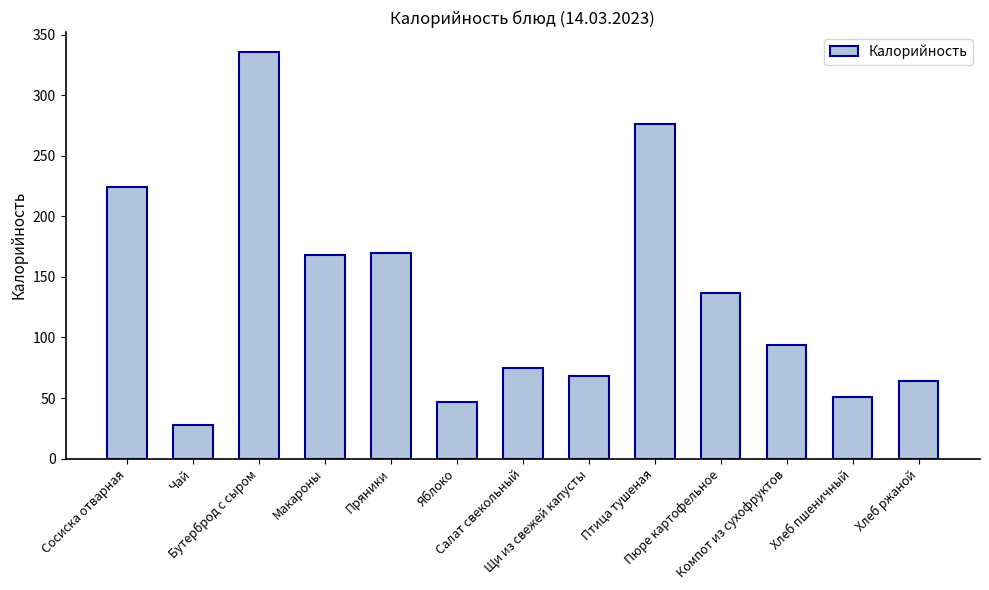

Is it true that the value at Хлеб ржаной is 104.2?

False